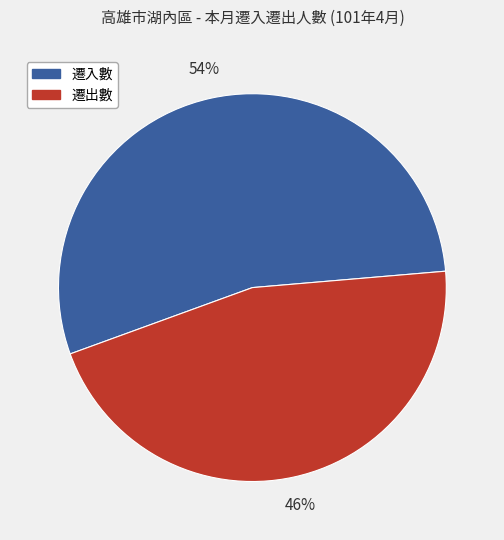

How many slices are in this pie chart?

2